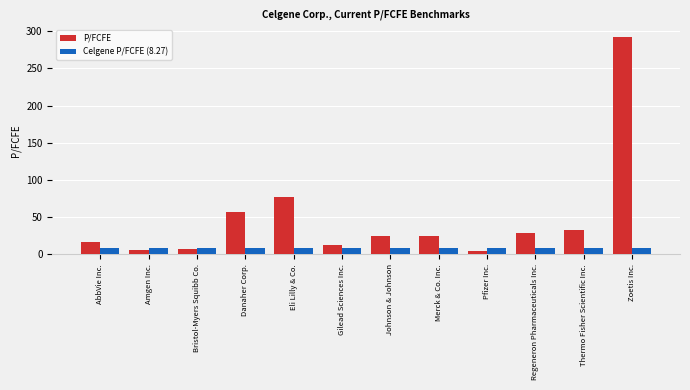

The P/FCFE series shows 24.9 at Merck & Co. Inc.. True or false?

True